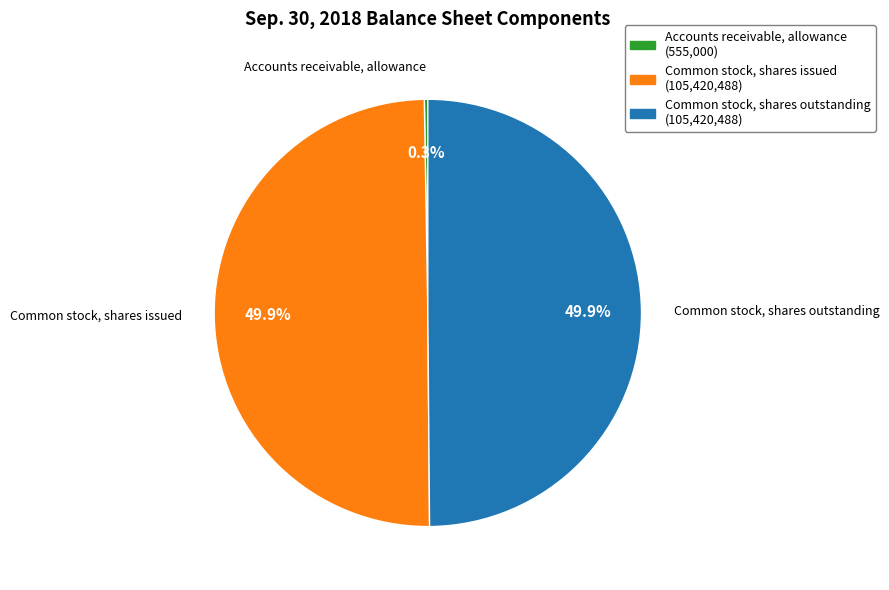

How much of the chart is everything except Common stock, shares issued?

50.1%